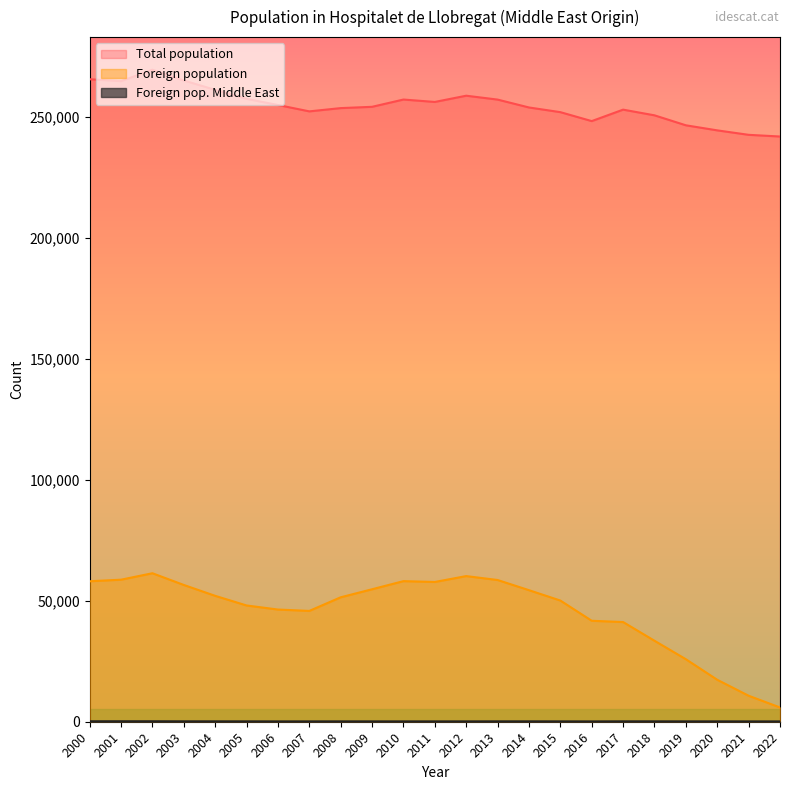

What is the spread (max minus min) of values at 2004?

260993